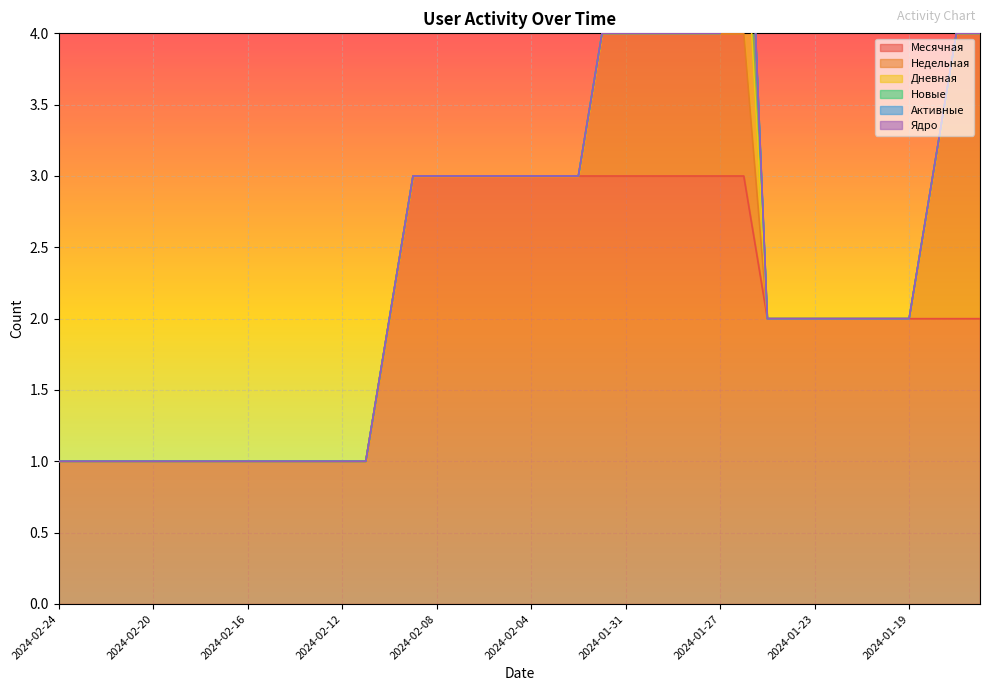

Is it true that Месячная equals 5 at 2024-01-27?

False